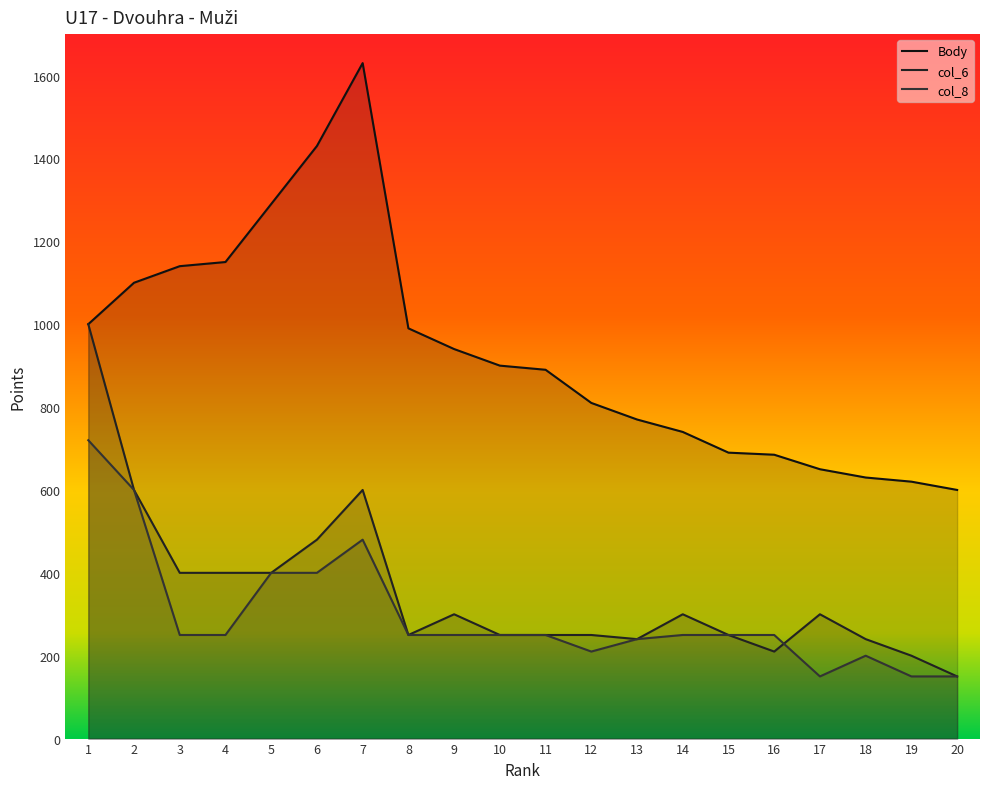

How many values in the col_8 series are below 250?

6